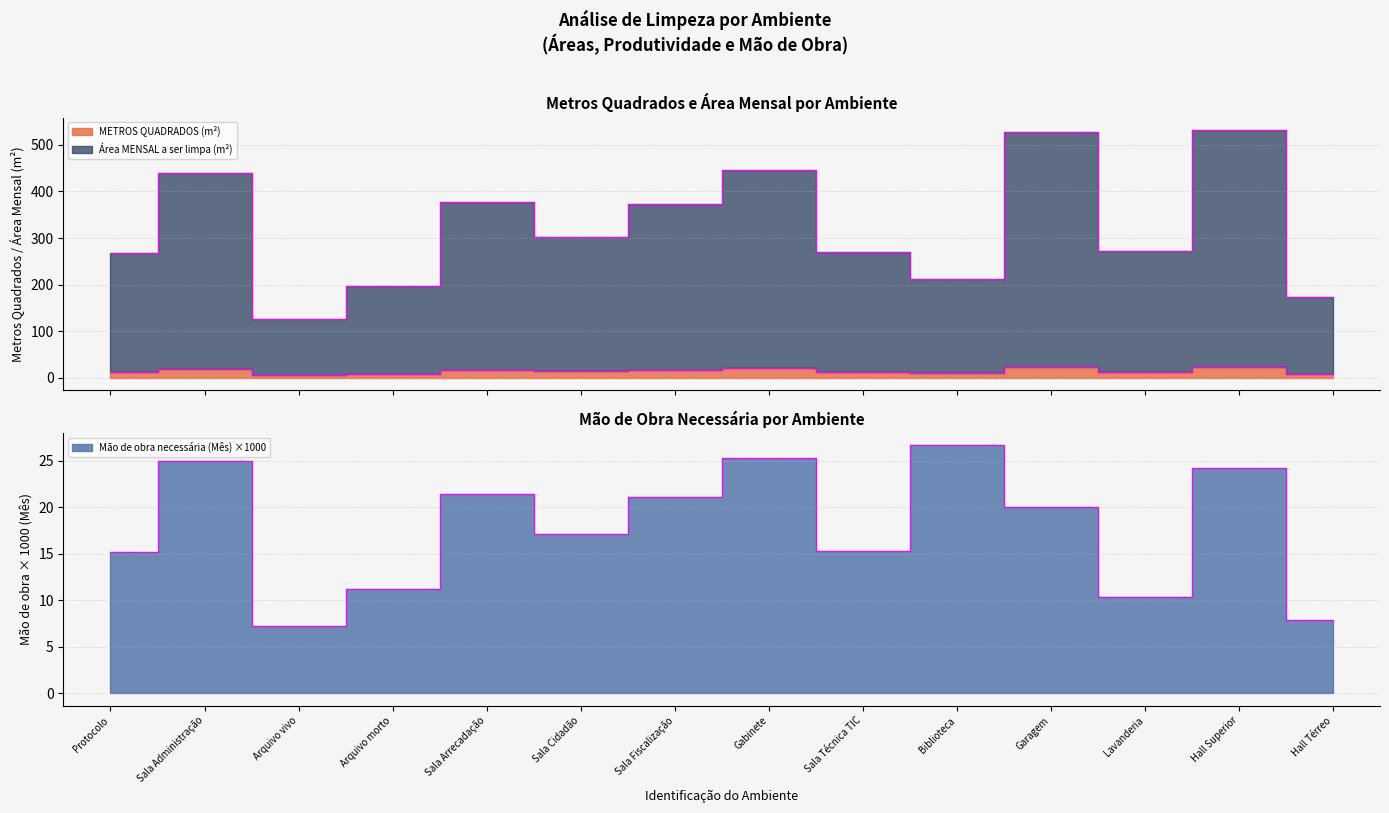

Where does the Área MENSAL a ser limpa (m²) series first go above 301?

Sala Administração